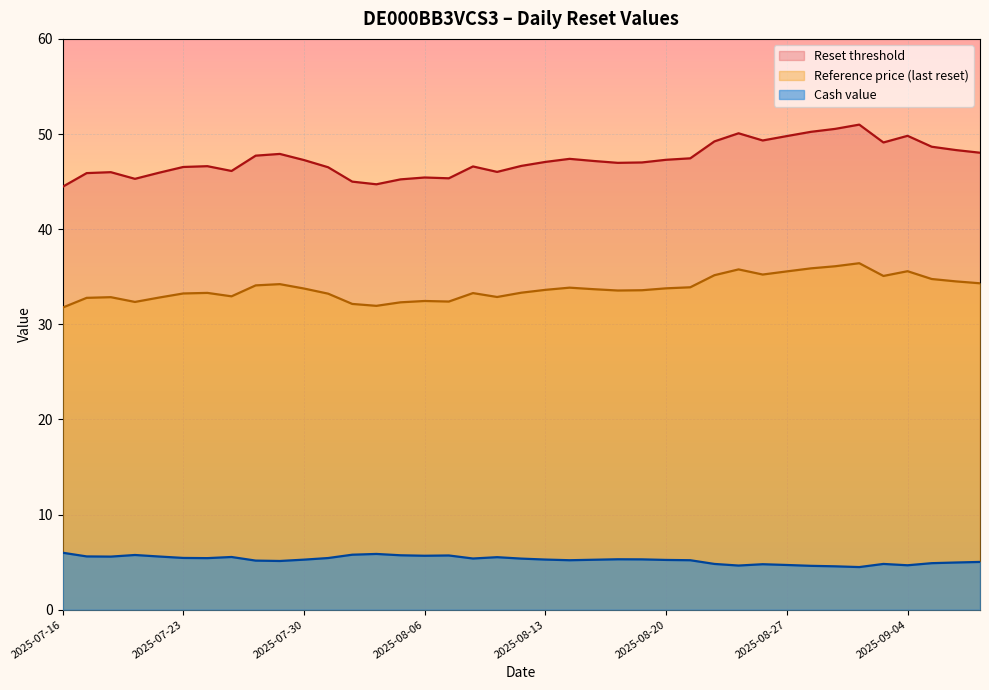

List the series in order of their overall mean, highest first.

Reset threshold, Reference price (last reset), Cash value